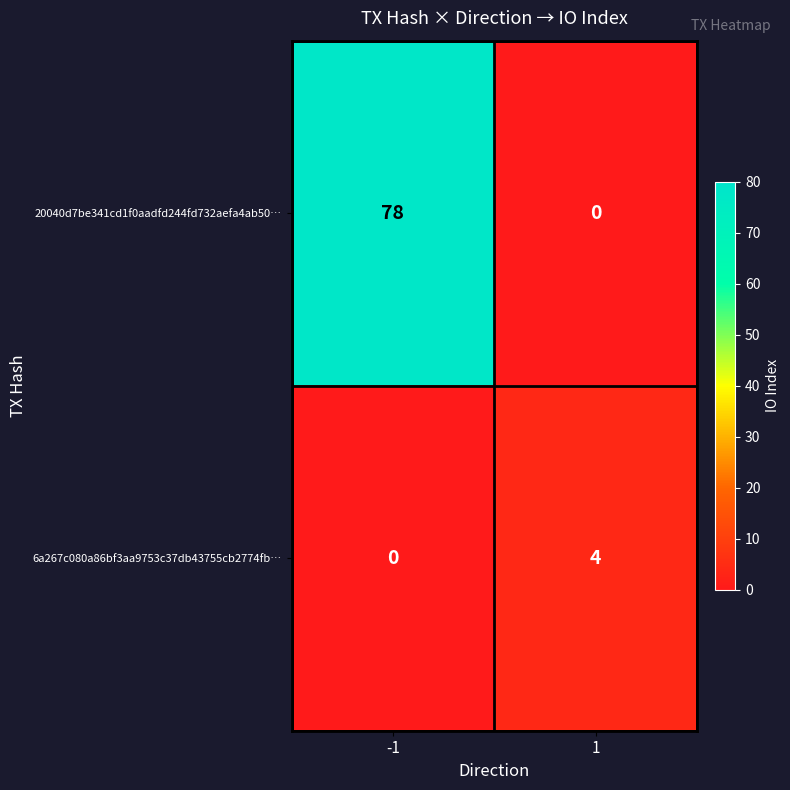

Reading left to right, transcribe all the data shown in this chart.

20040d7be341cd1f0aadfd244fd732aefa4ab50…: 78	0
6a267c080a86bf3aa9753c37db43755cb2774fb…: 0	4